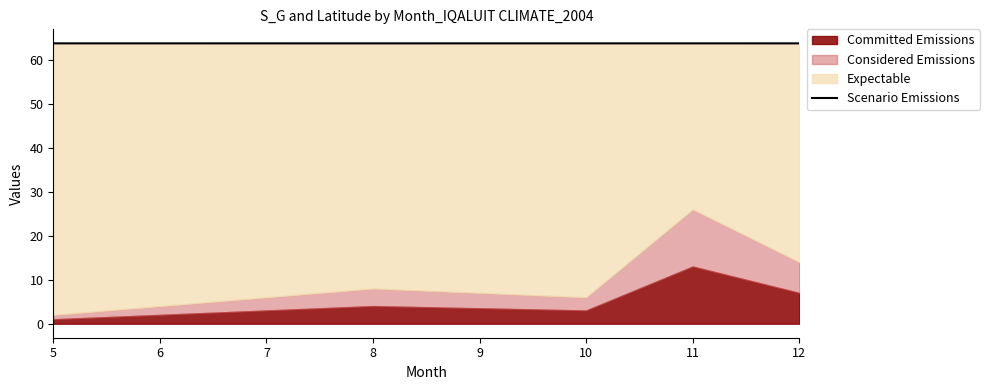

True or false: the data shows 102.1 at 5.

False